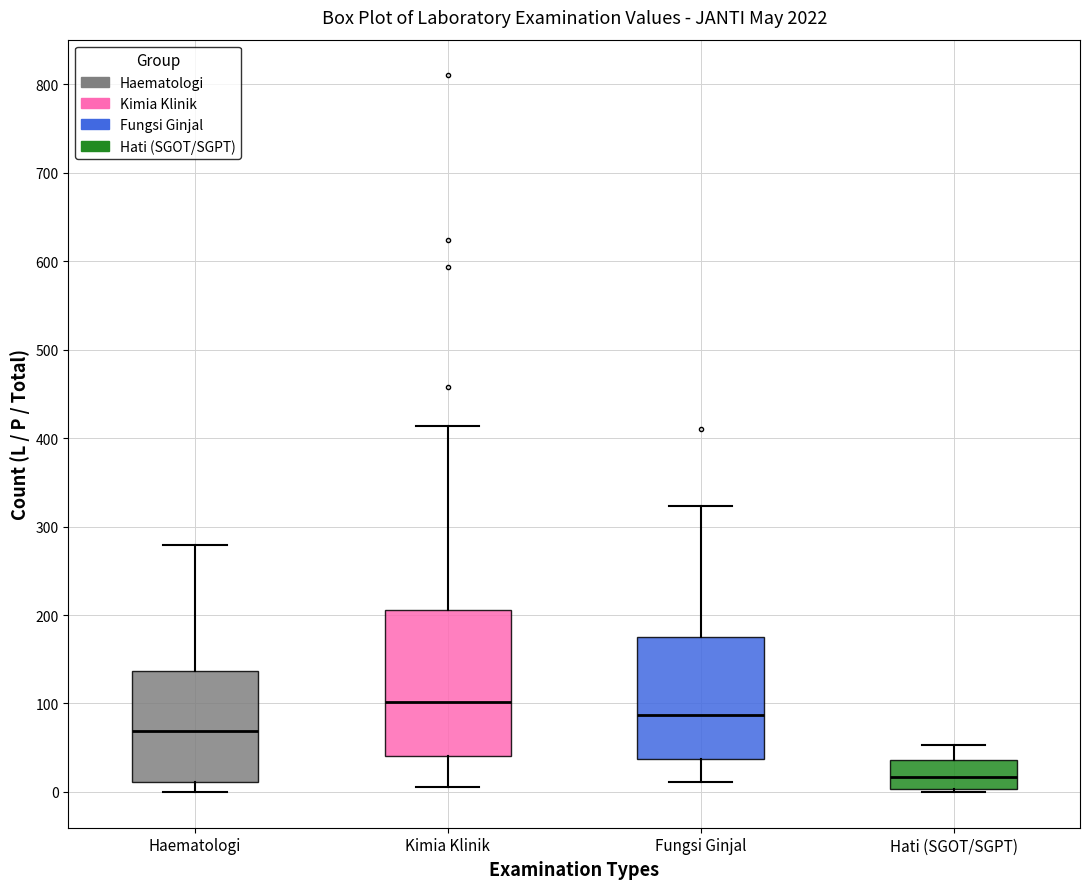

Reading left to right, transcribe this box plot: for each box, give where its median line is, the range the box spans, and where its two whiskers end, as read against the y-axis. The values are not printed on the chart, so give them approximately, as read against the axis.

Haematologi: median 70, box 10 to 140, whiskers 0 to 280
Kimia Klinik: median 100, box 40 to 210, whiskers 10 to 410
Fungsi Ginjal: median 90, box 40 to 180, whiskers 10 to 320
Hati (SGOT/SGPT): median 20, box 0 to 40, whiskers 0 to 50